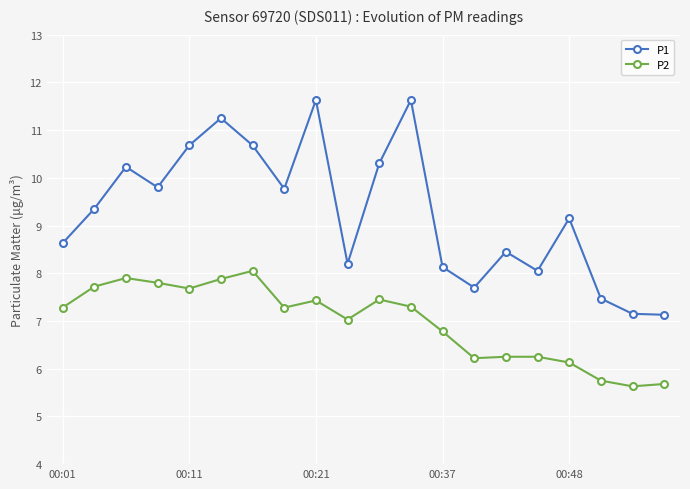

What is the minimum value shown in the chart?

5.6